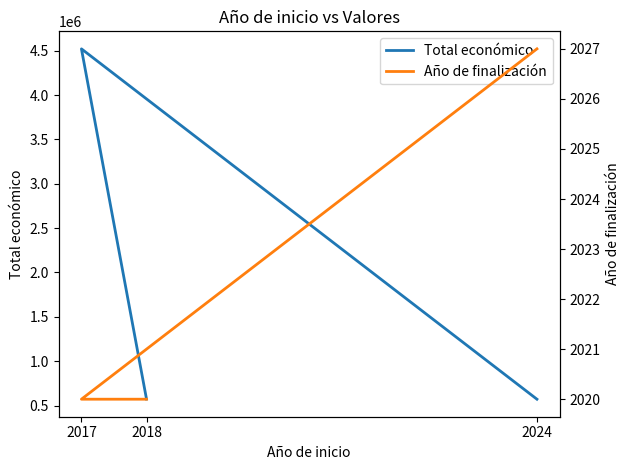

Read the Año de finalización value at 2024.

2027